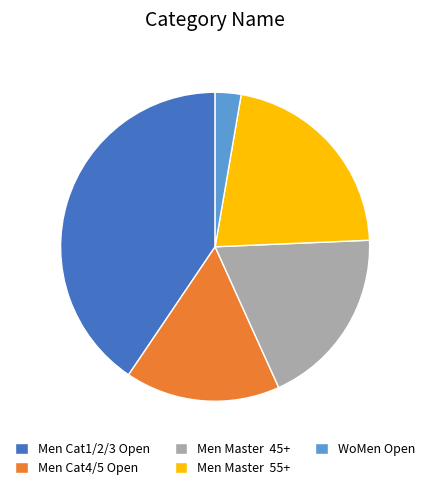

Is there a majority slice in this chart?

No